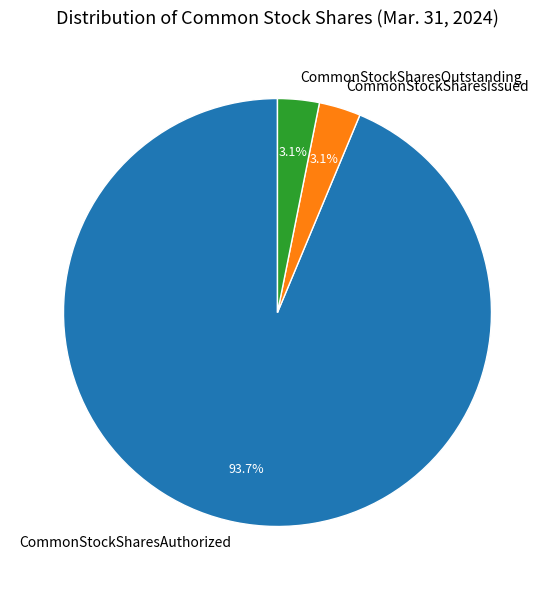

To the nearest percent, what is the combined percentage of CommonStockSharesIssued and CommonStockSharesOutstanding?

6%